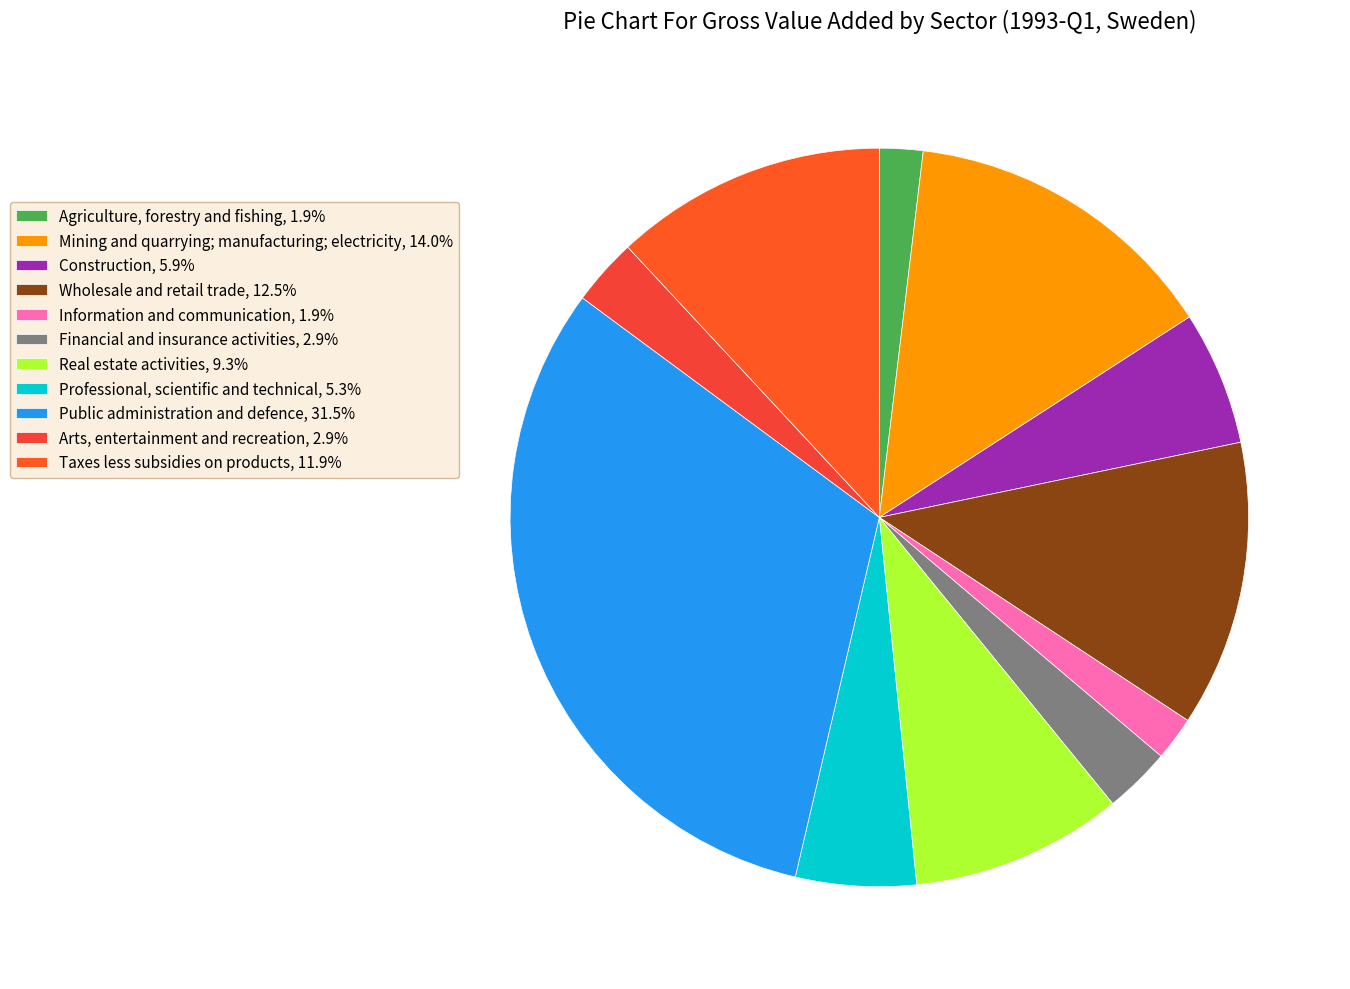

Combined, do Construction and Professional, scientific and technical account for over 50%?

No